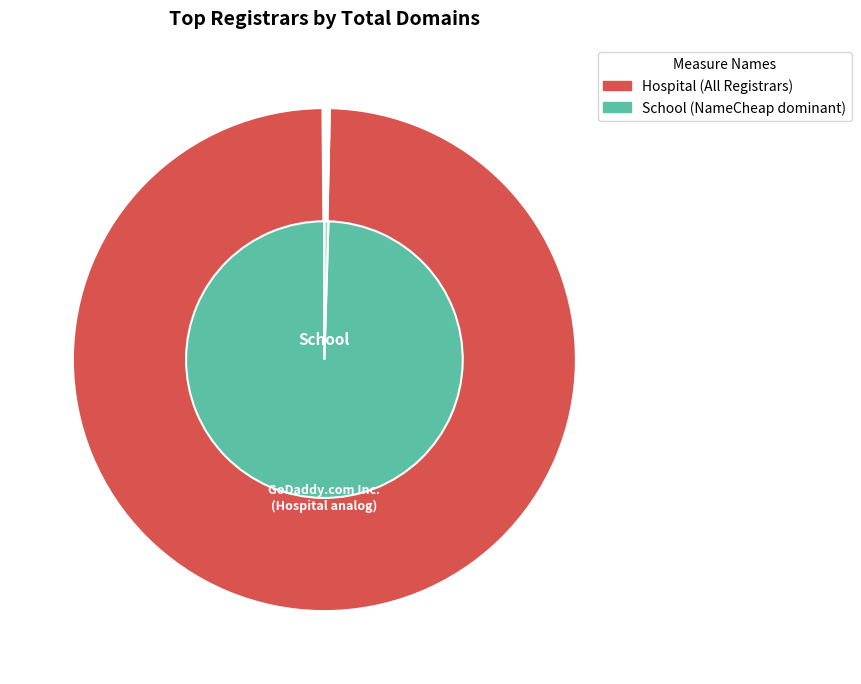

To the nearest percent, what is the difference between the largest and smallest slice percentages?

100%